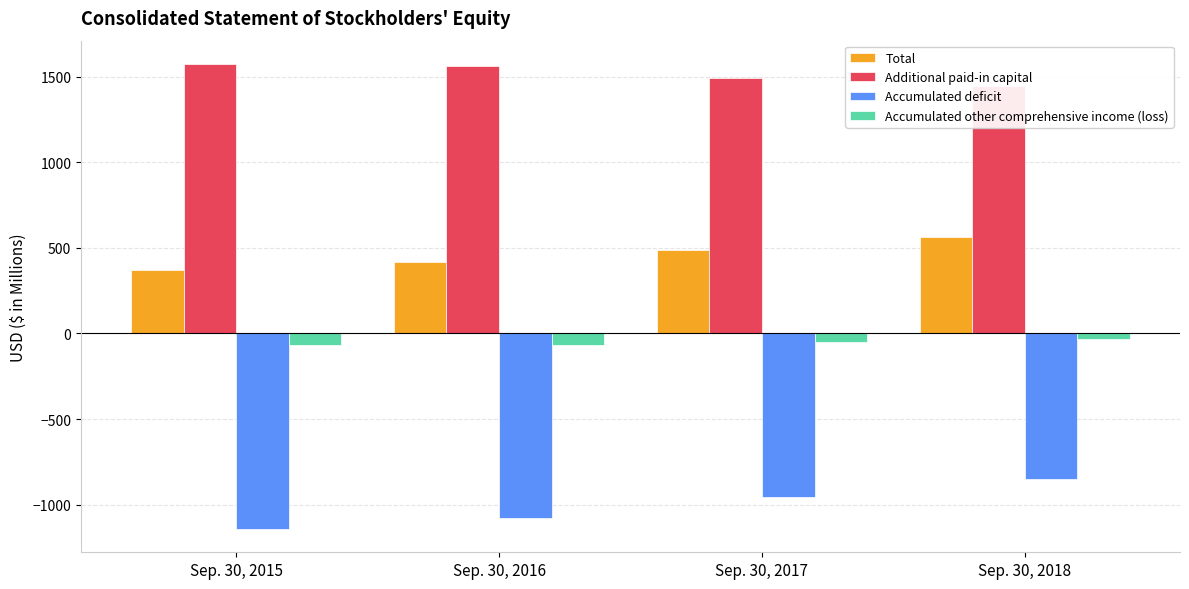

What value does the Accumulated deficit series have at Sep. 30, 2015?

-1142.8